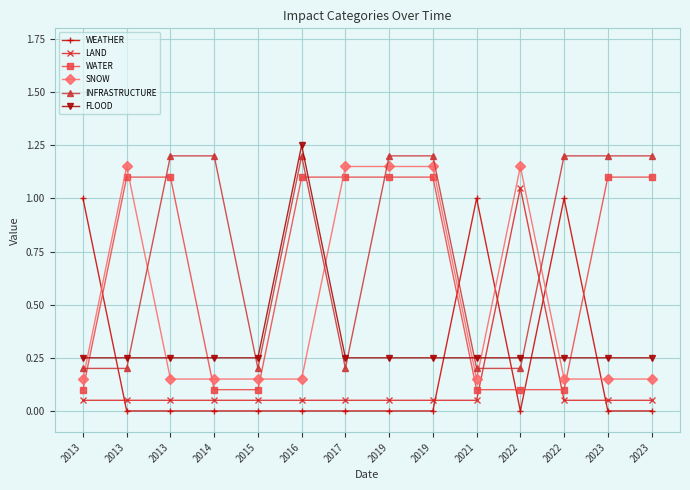

How many distinct data groups are displayed?

6